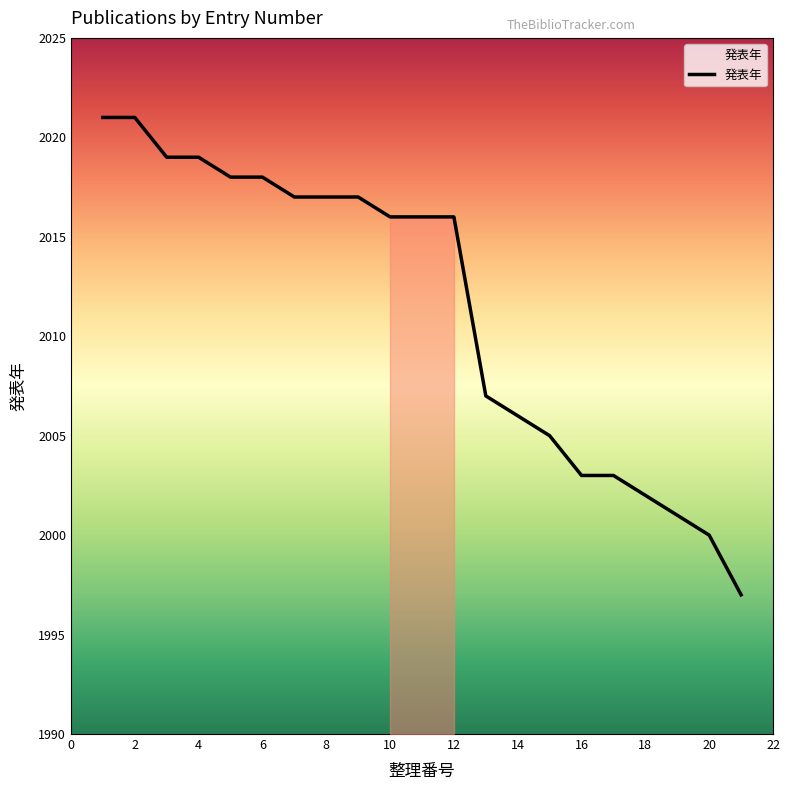

What is the greatest value displayed?

2021